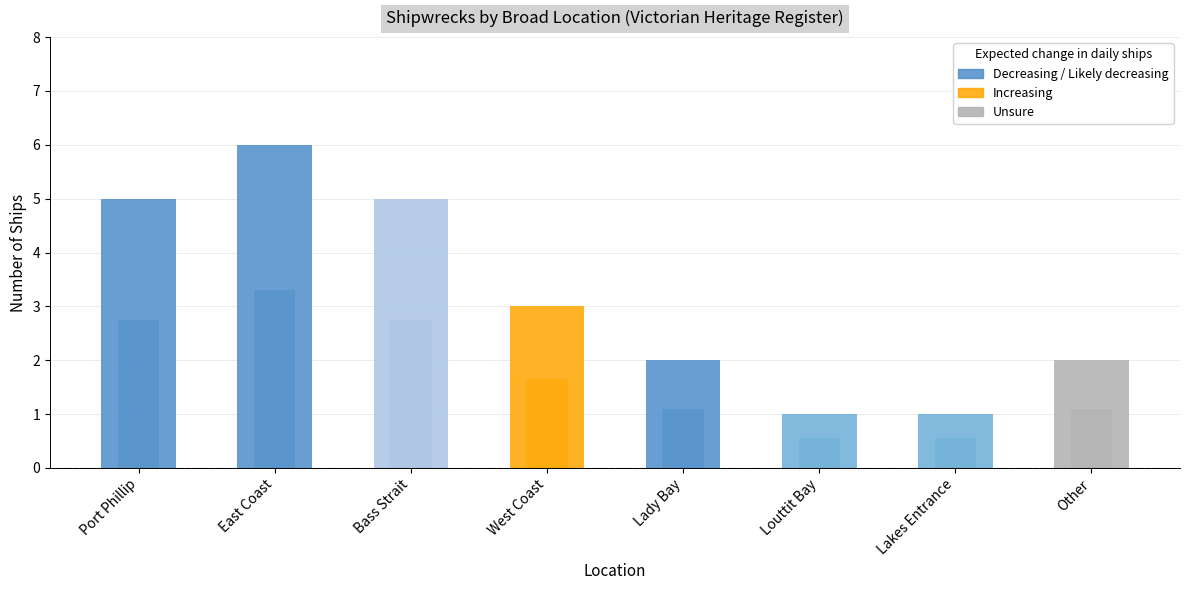

At how many categories does at least one series exceed 4?

3